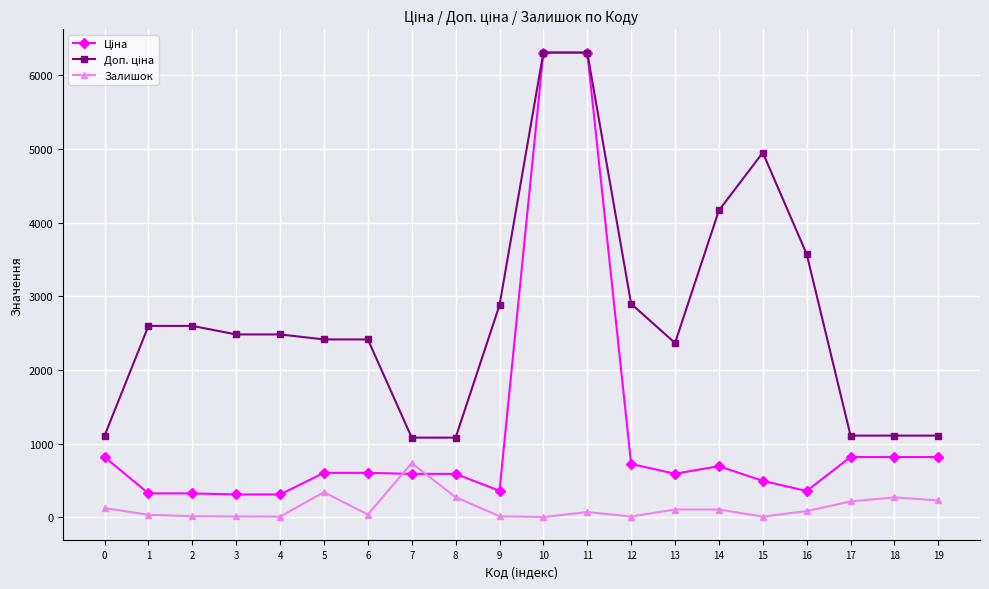

What is the highest value of the Залишок series?

736.0